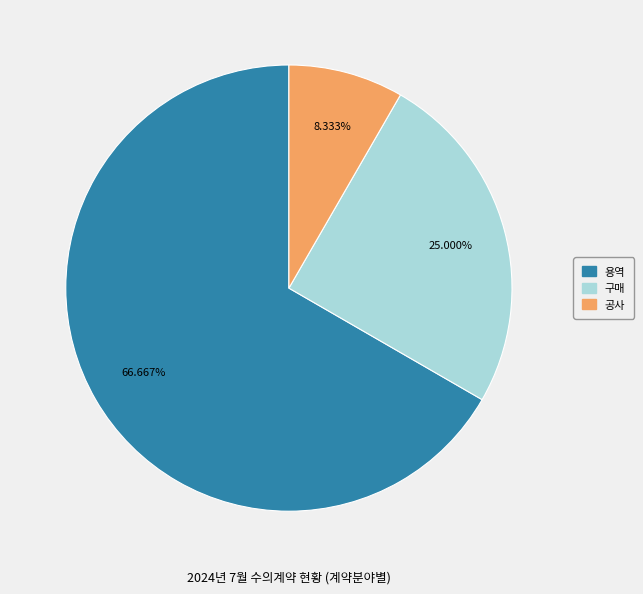

Is it true that 공사 is 1% of the pie?

False